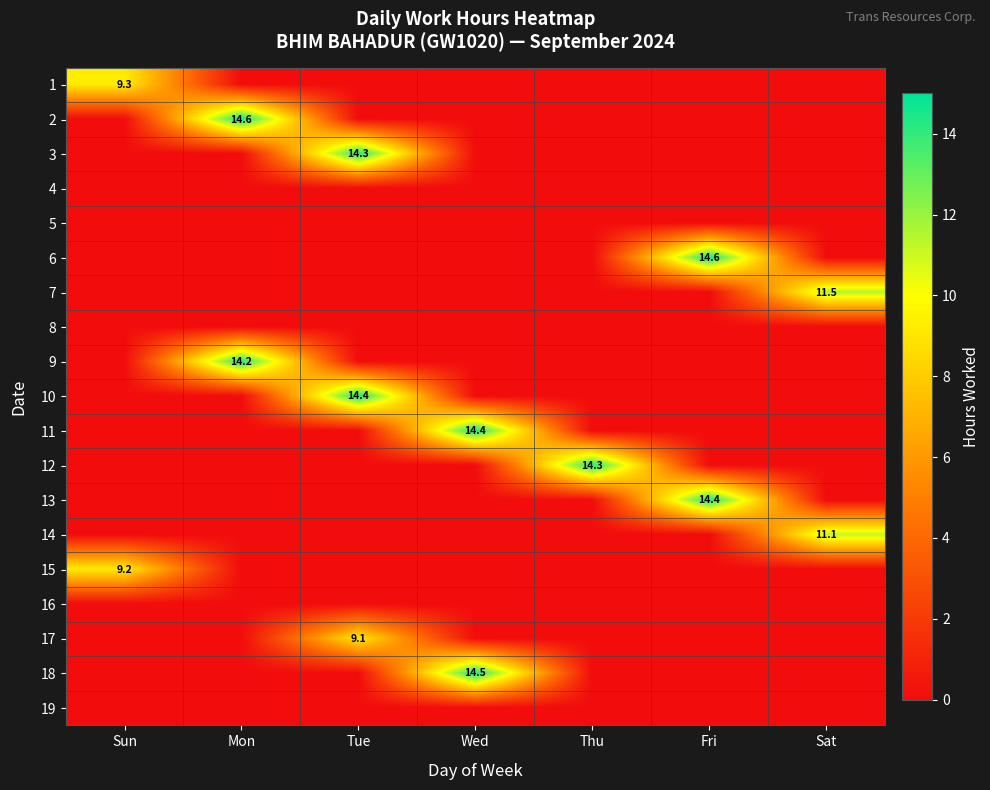

What is the total value across all series at Fri?

28.9